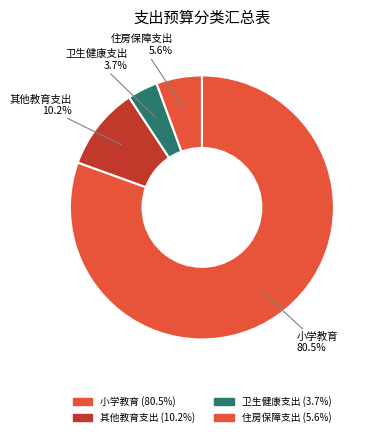

What portion of the pie excludes 其他教育支出?

89.8%